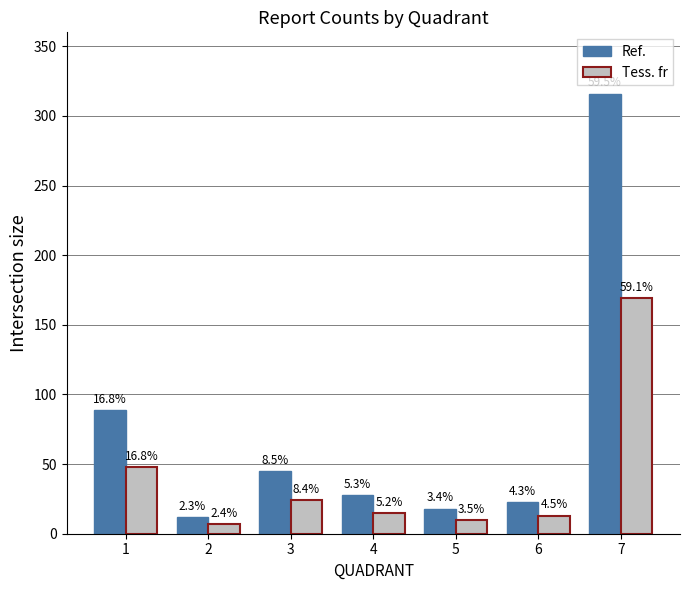

What is the value of the Ref. bar at the 6th from the left?

23